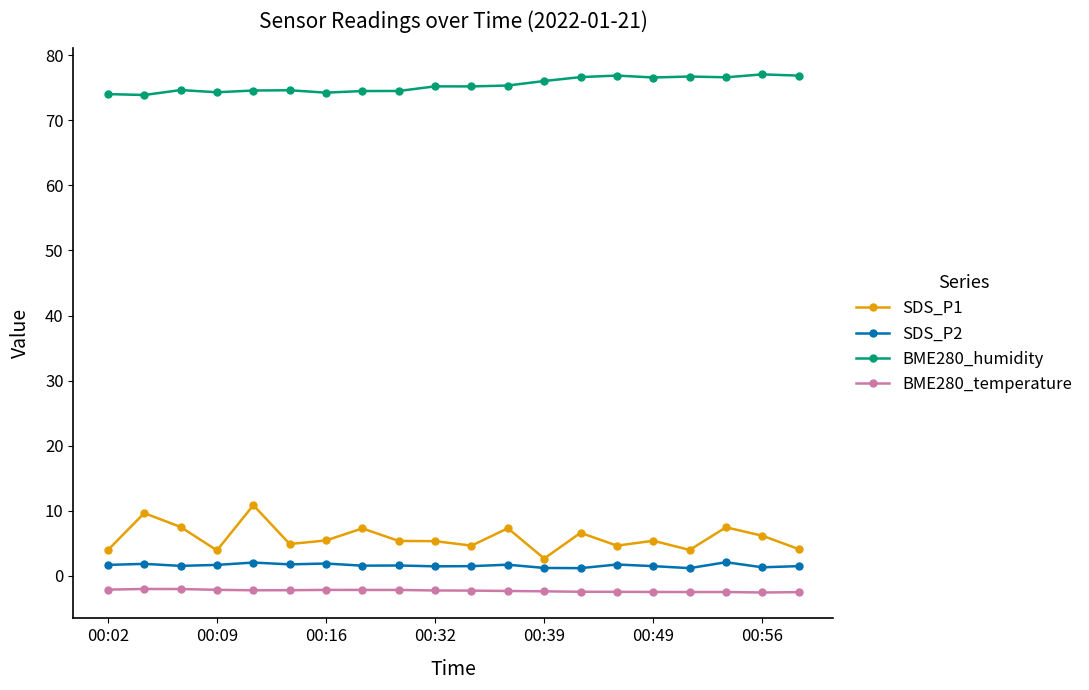

Which series has the largest total across all categories?

BME280_humidity